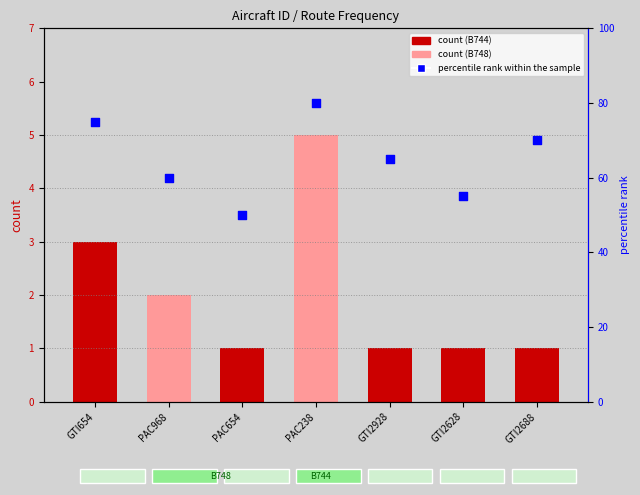

Approximately how many times larger is the value at PAC654 compared to GTI2628?

0.9